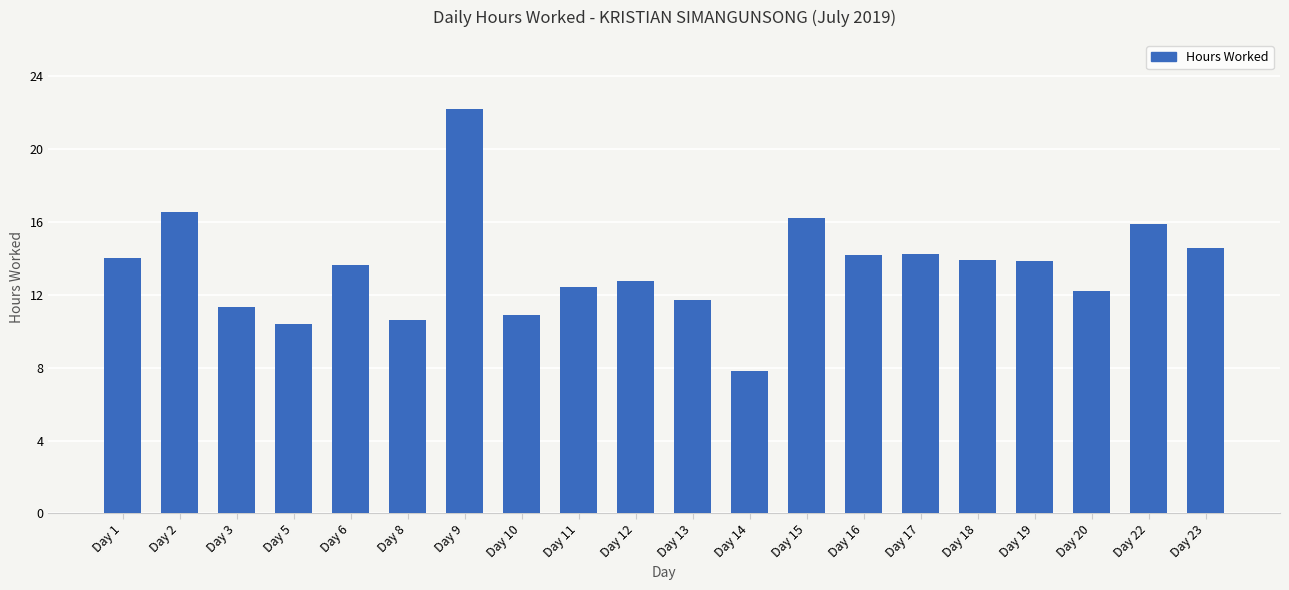

What is the value of the 5th bar from the left?

13.6